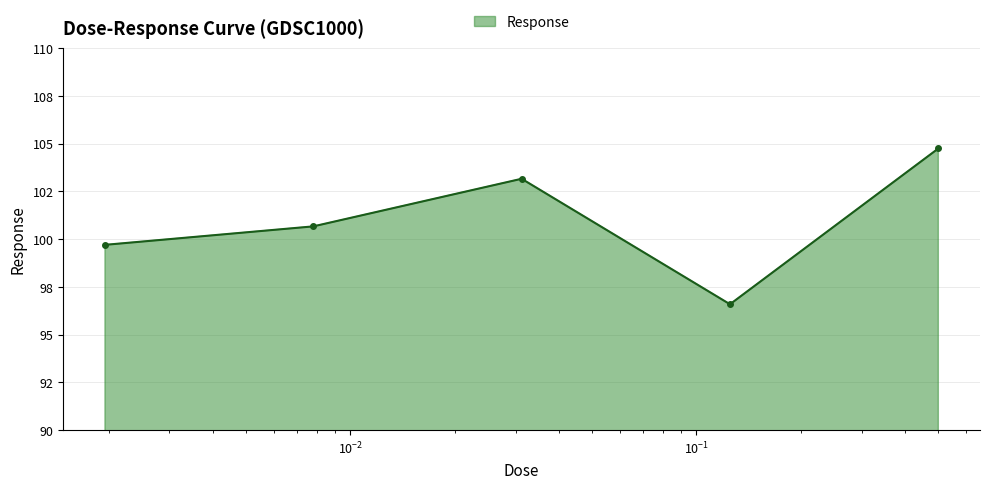

At which category does the chart reach its peak across all series?

0.5